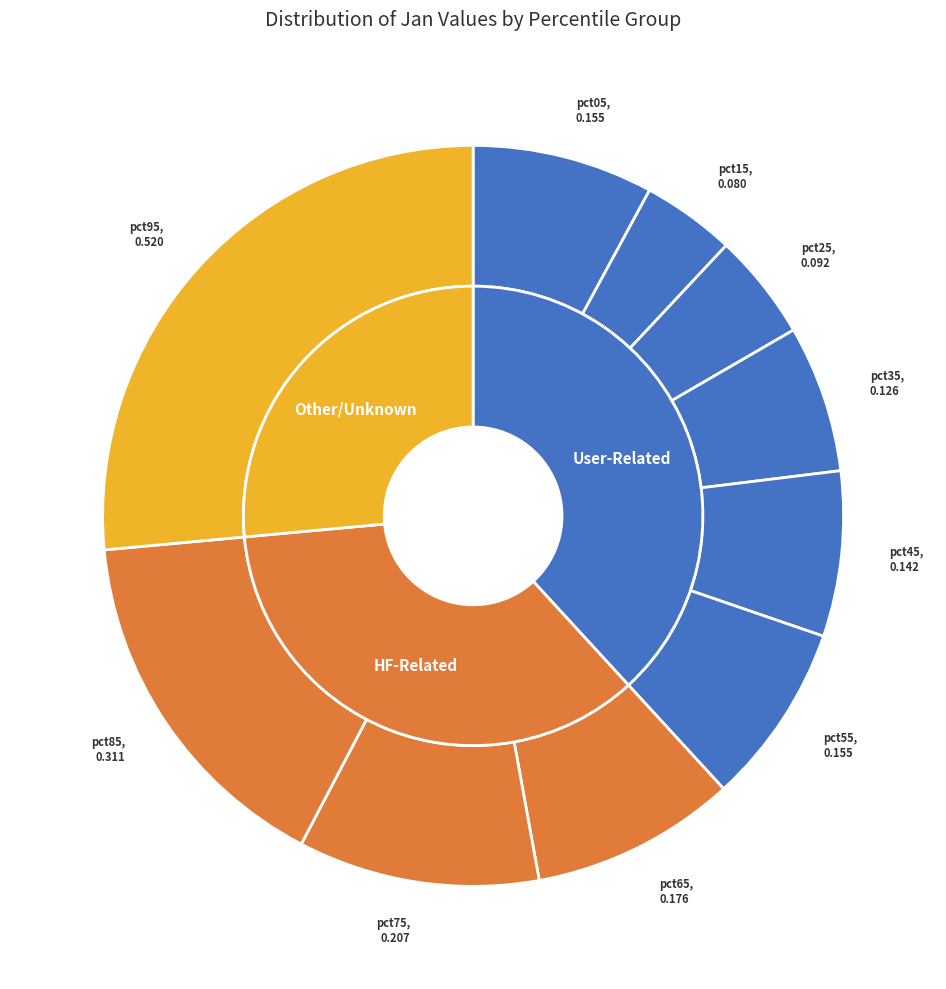

How many segments does this pie chart have?

10